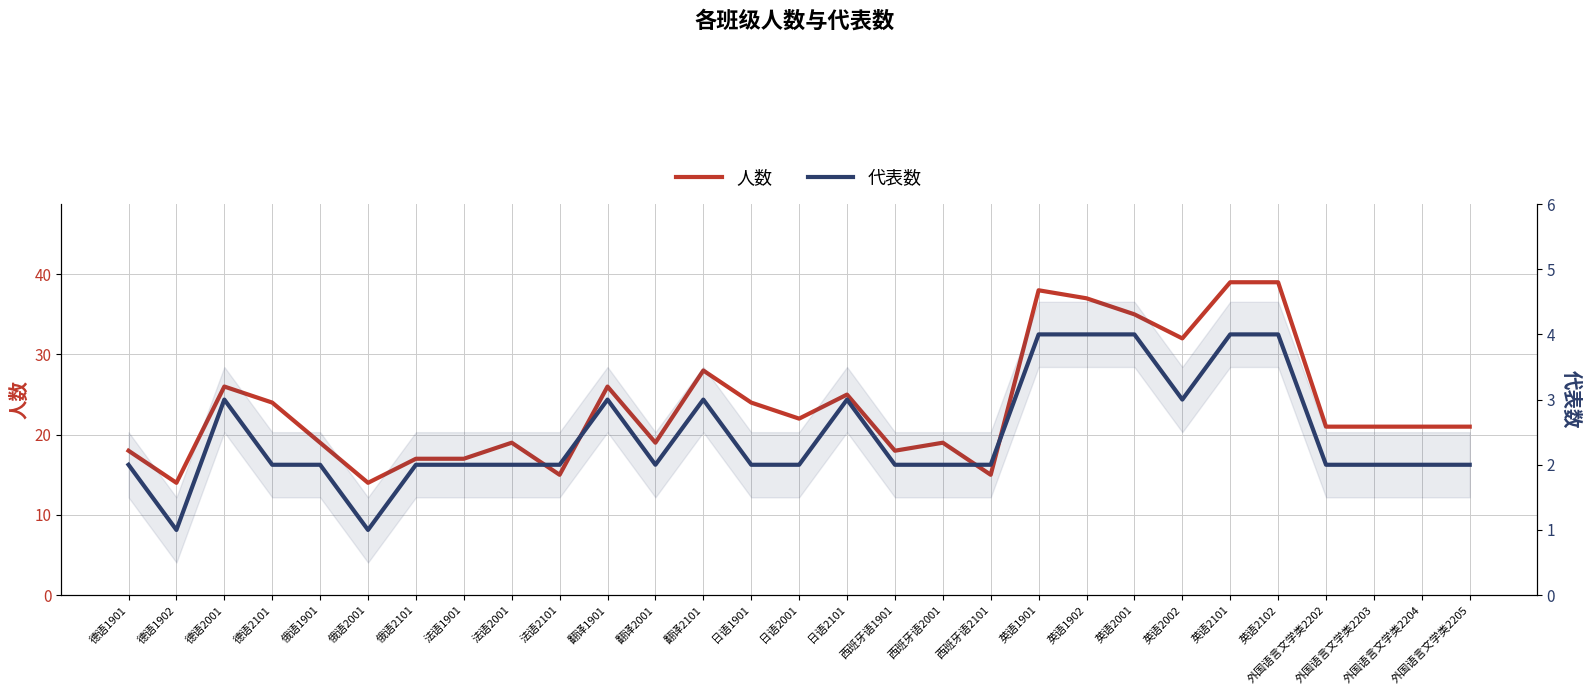

Rank the series by their maximum value, from lowest to highest.

代表数, 人数